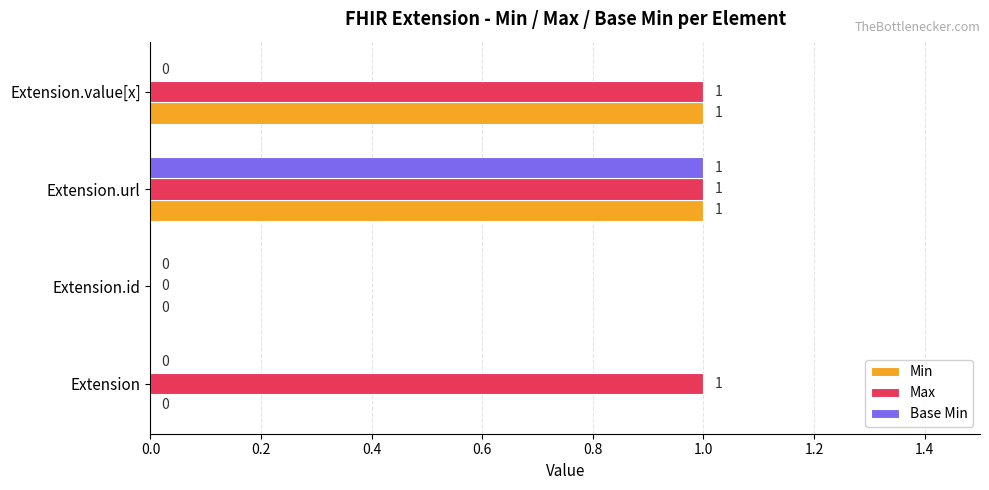

Which series has the largest total across all categories?

Max